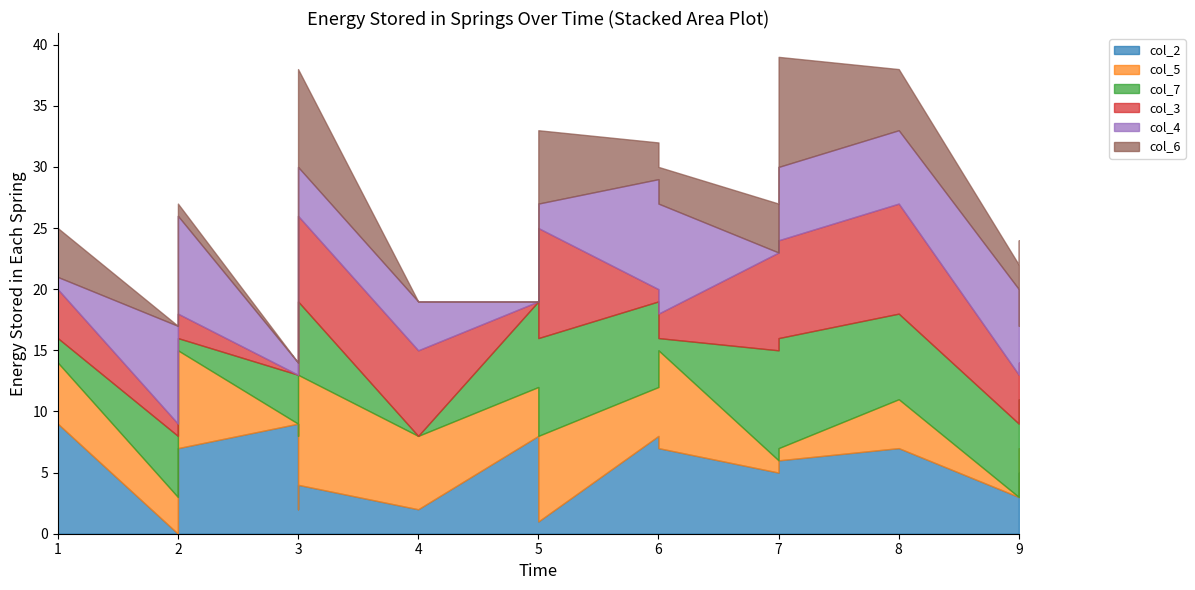

At 6, list the series in order from smallest to largest.

col_7, col_3, col_6, col_2, col_5, col_4